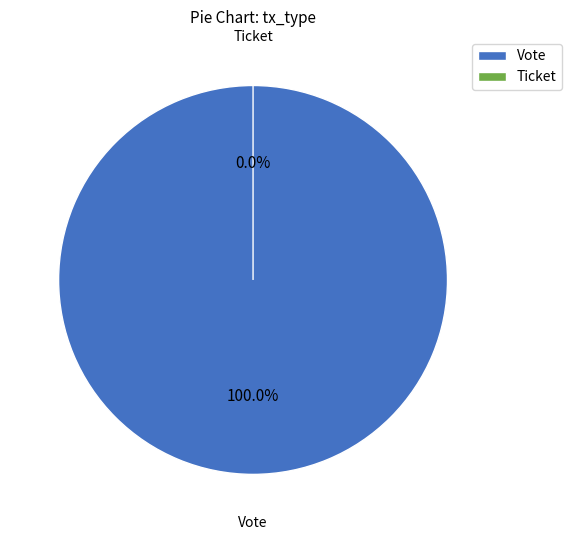

Which category has the biggest portion of the pie?

Vote